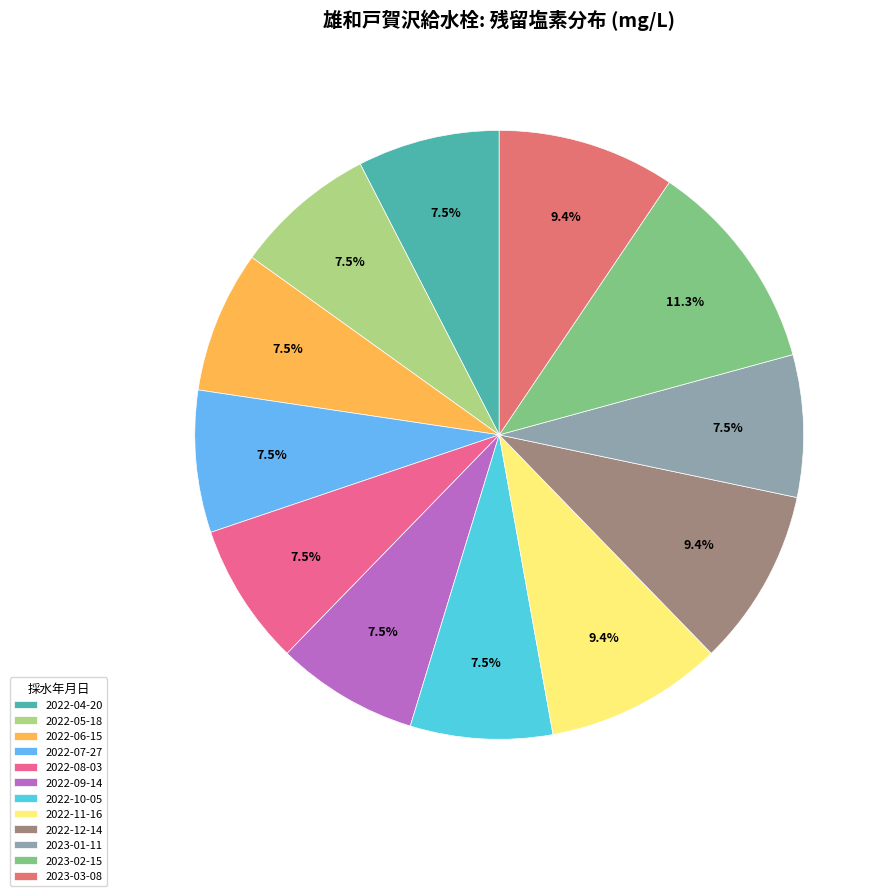

Which has a higher value, 2023-02-15 or 2023-01-11?

2023-02-15